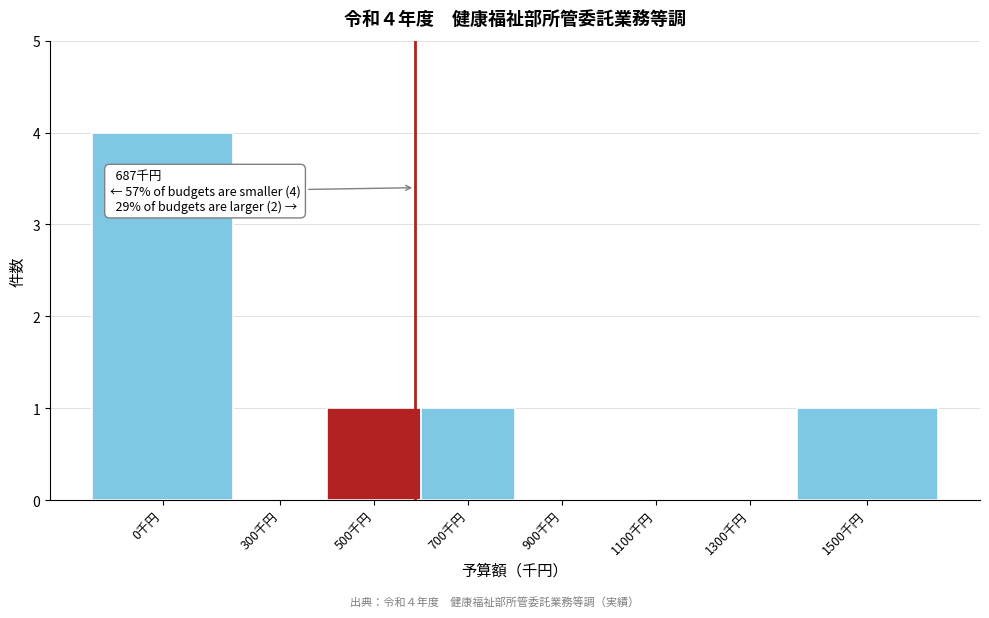

Reading left to right, list all the values displayed in this chart.

0千円=4	300千円=0	500千円=1	700千円=1	900千円=0	1100千円=0	1300千円=0	1500千円=1